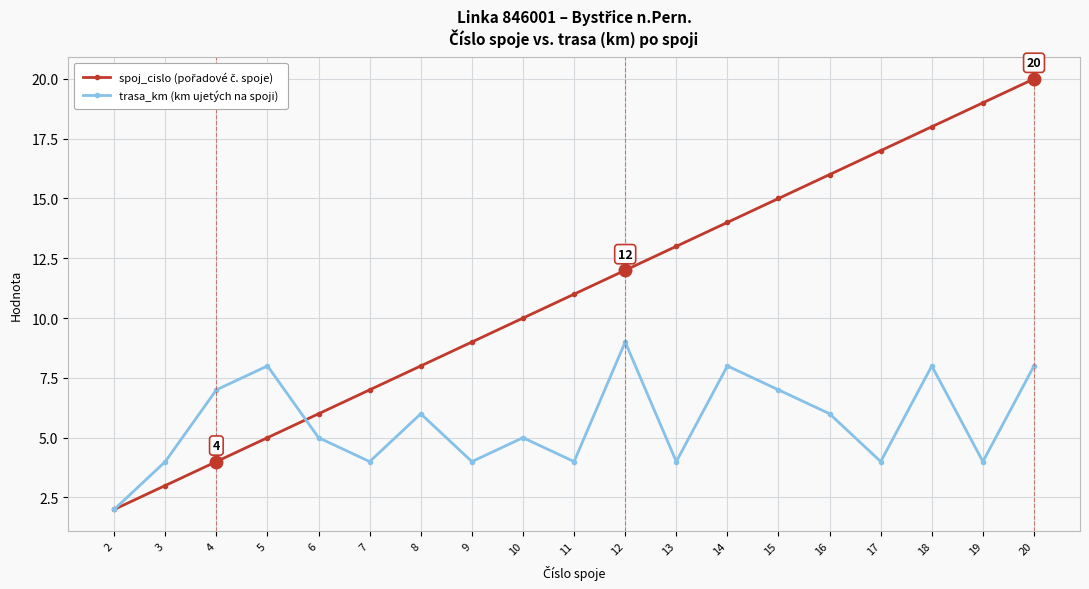

Does the chart have visible grid lines?

Yes